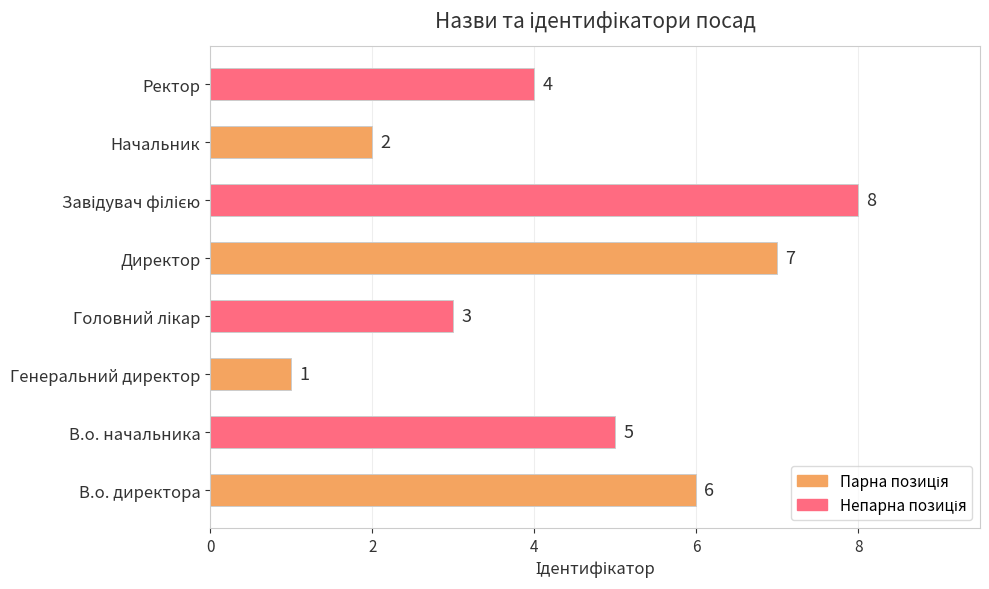

Which category has the lowest value across all series?

Генеральний директор